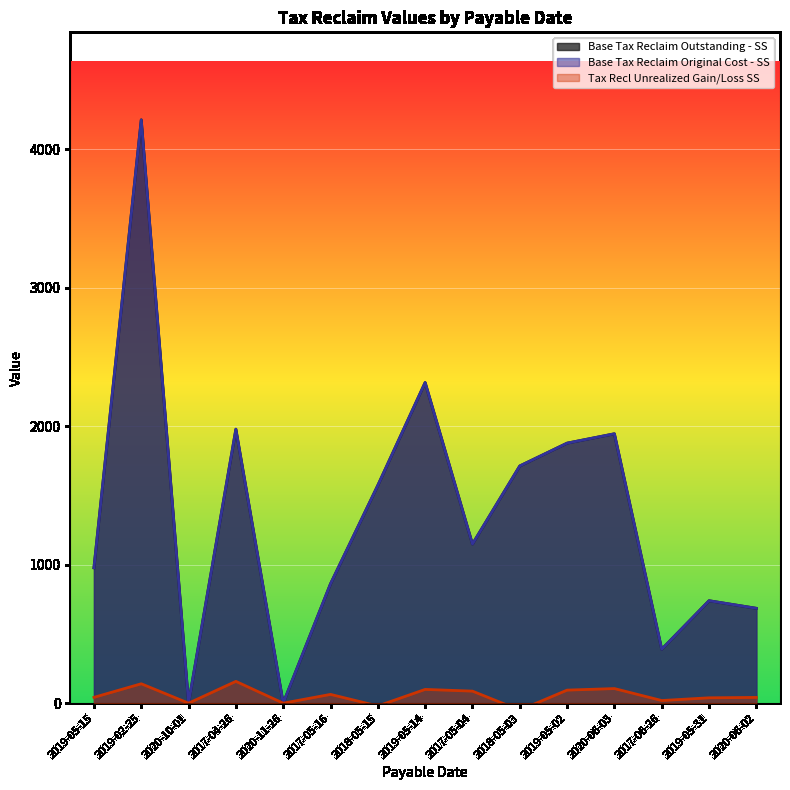

Is it true that Base Tax Reclaim Original Cost - SS equals 472.1 at 2017-05-16?

False